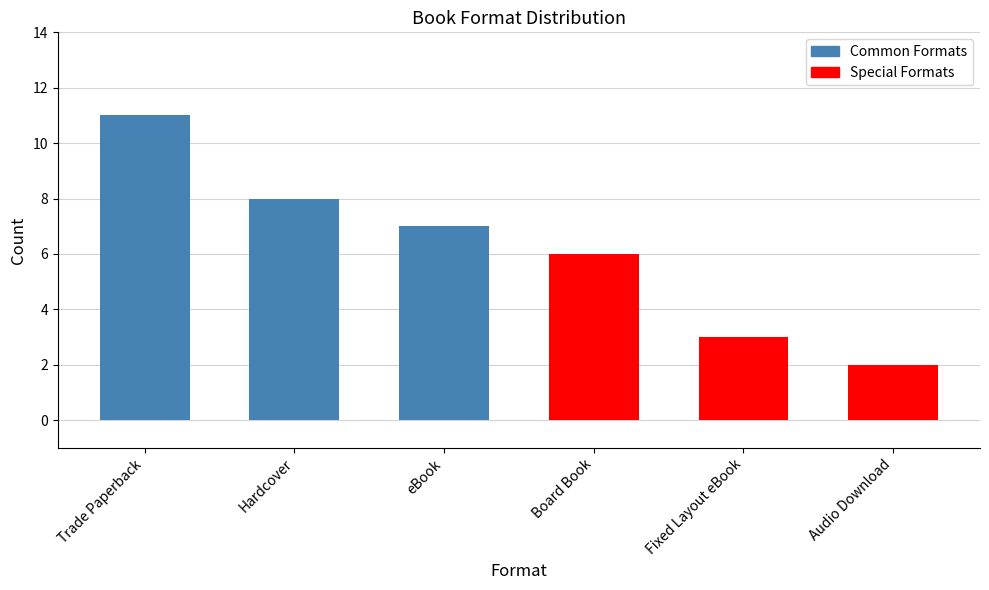

Are the bars grouped side by side (vs. stacked)?

No